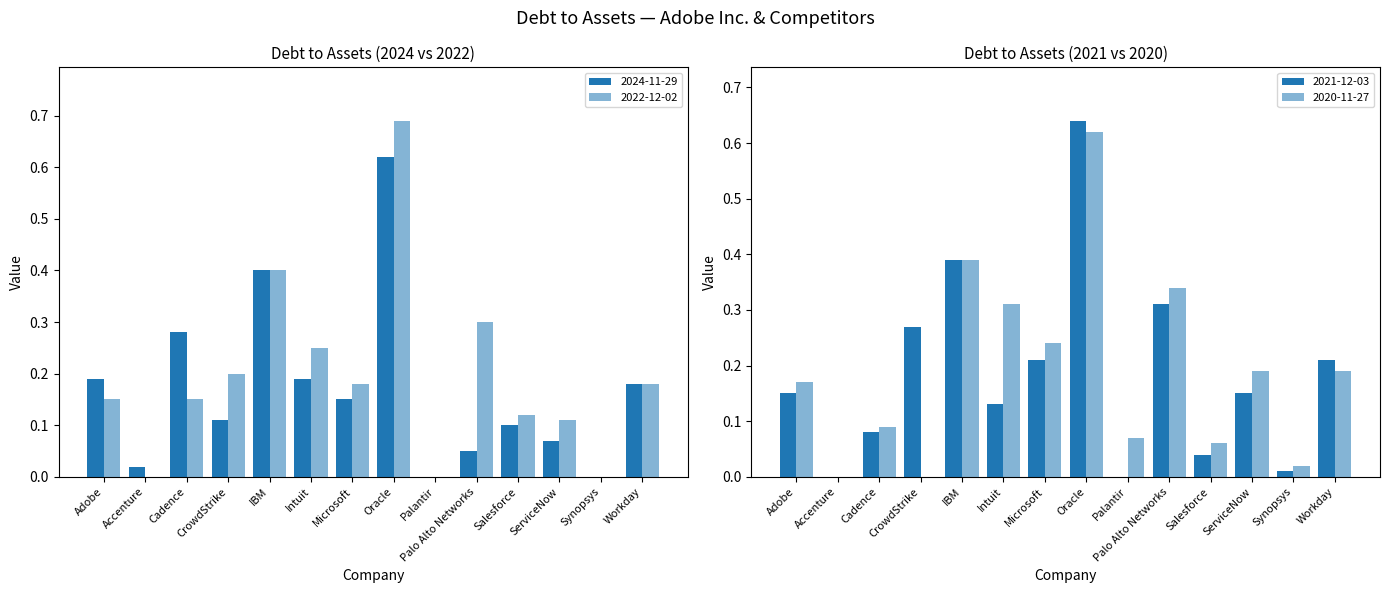

What is the label of the 12th bar from the left?

ServiceNow